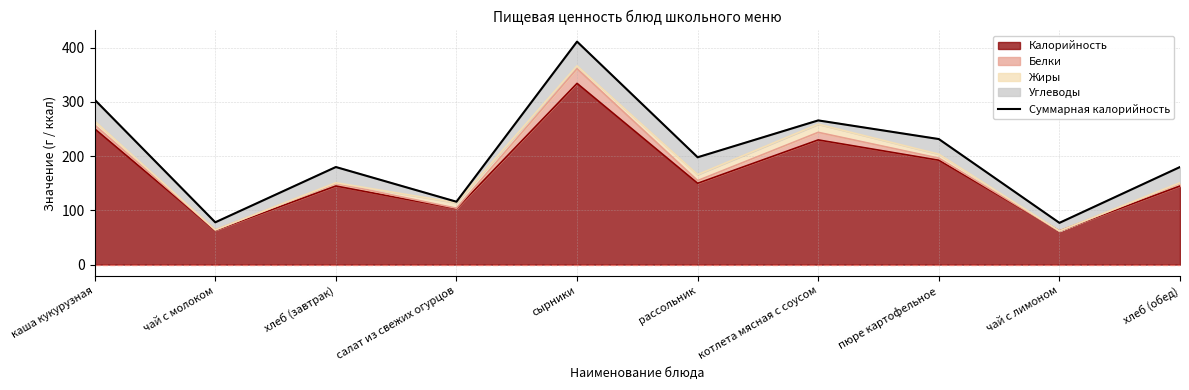

How many points are lower than both their immediate neighbors (excluding endpoints)?

4